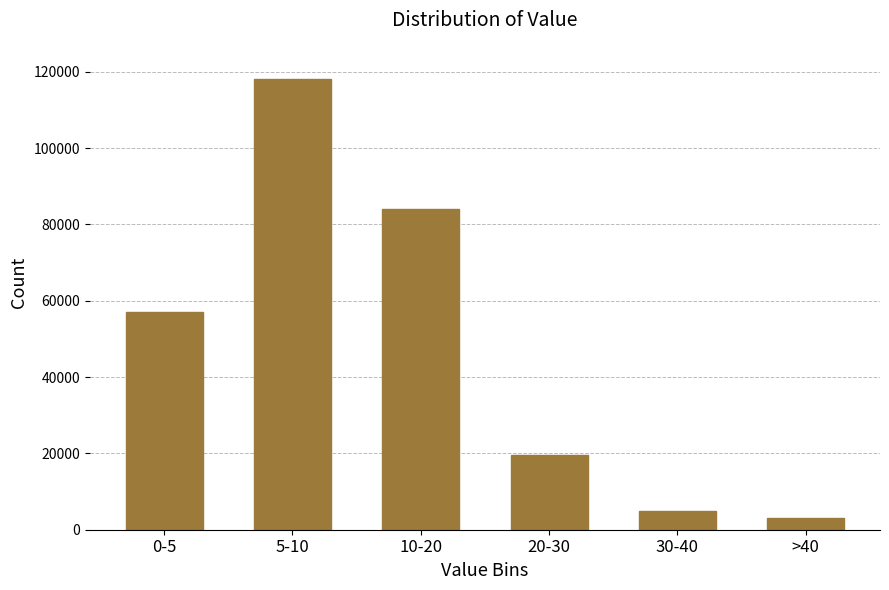

Reading right to left, extract all data points from this chart.

3000	5000	19500	84000	118000	57000